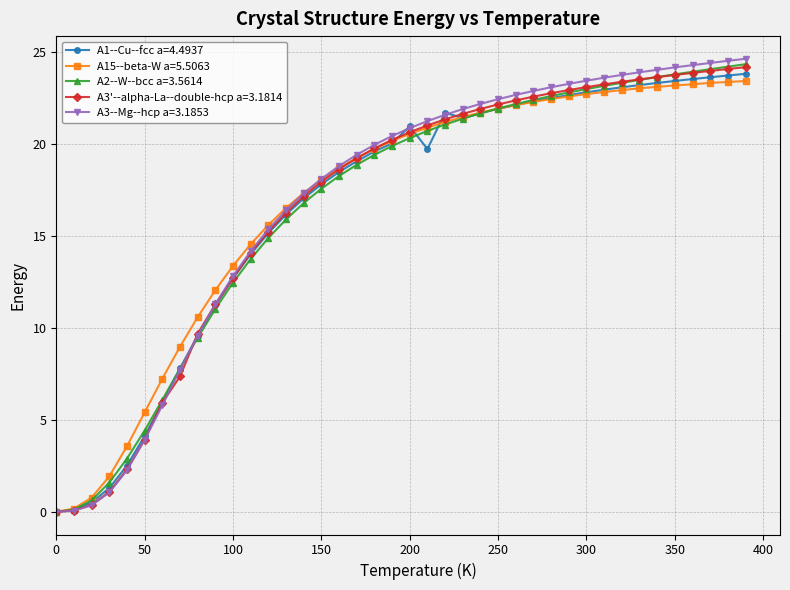

What is the highest value of the A2--W--bcc a=3.5614 series?

24.3